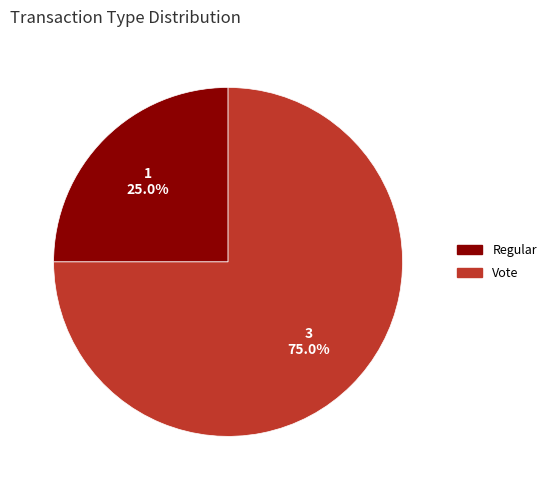

To the nearest percent, what is the combined percentage of Vote and Regular?

100%